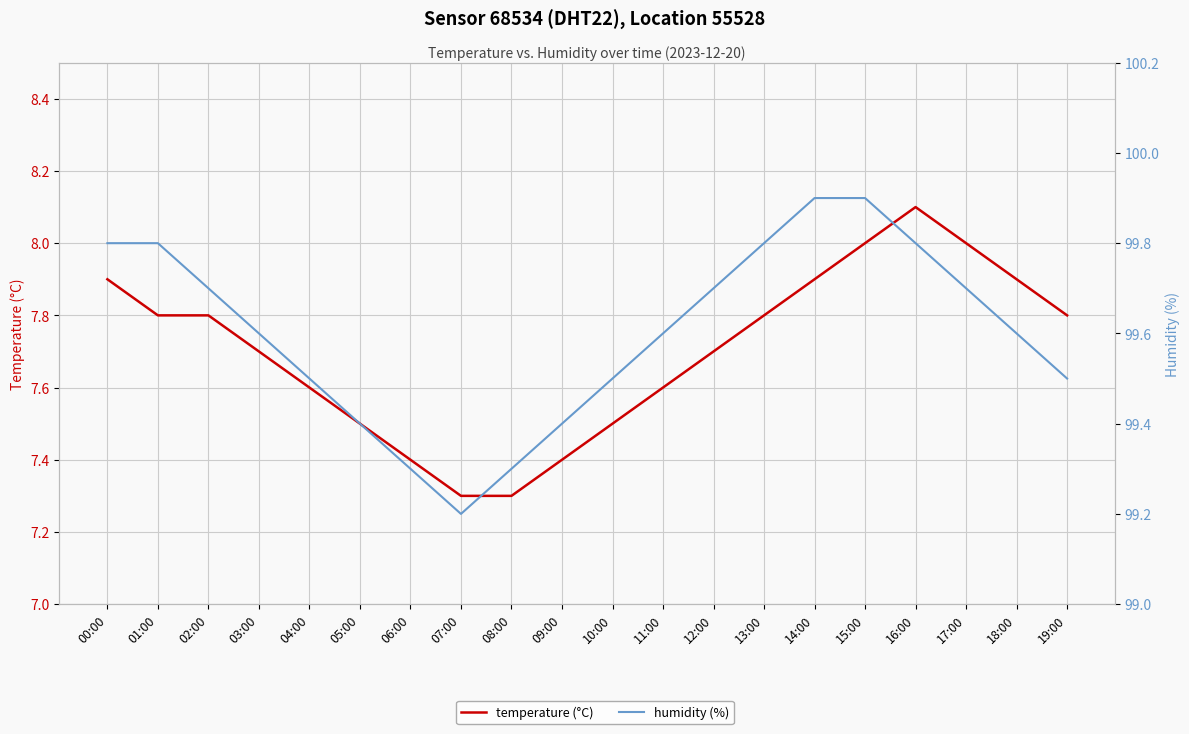

What is the total value across all series at 05:00?

106.9